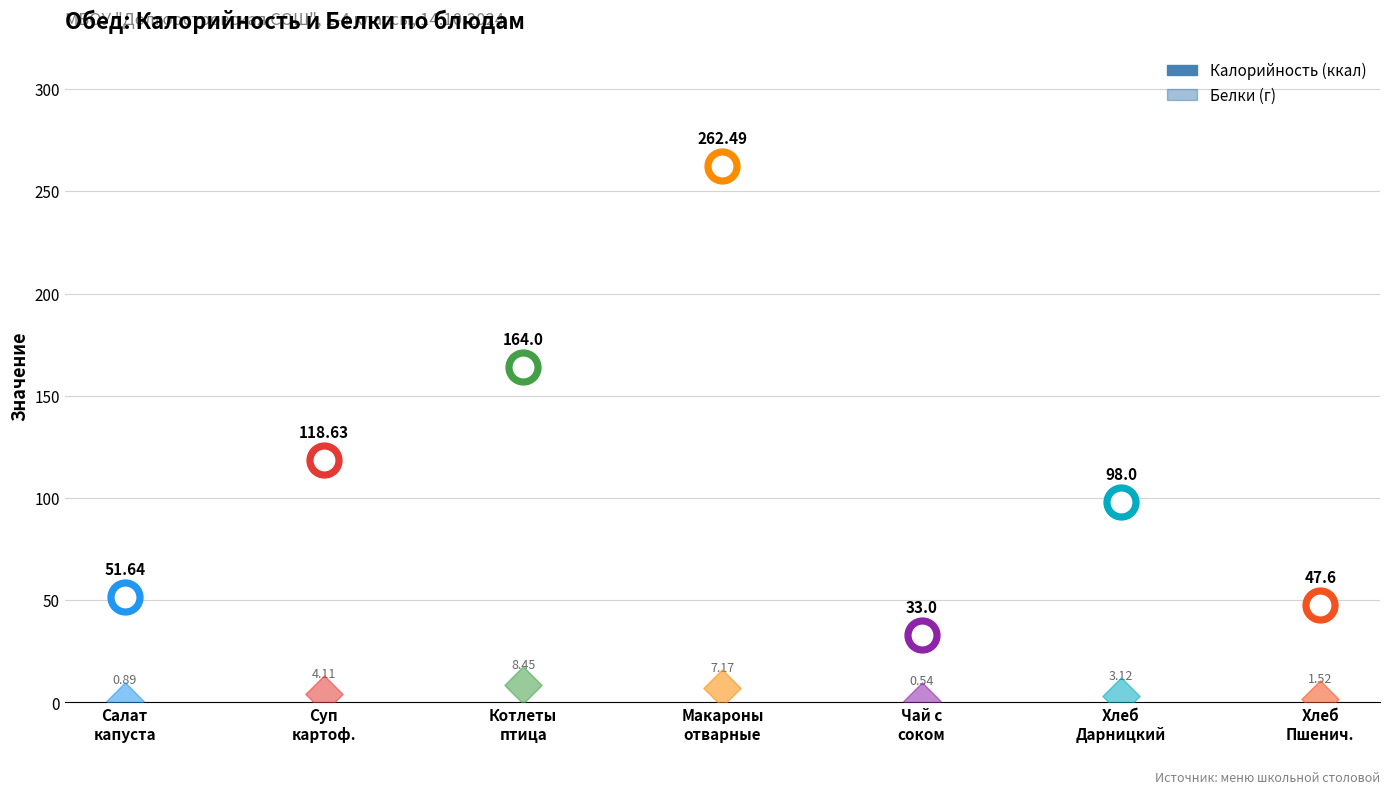

Which series has the widest spread of Y values?

Калорийность